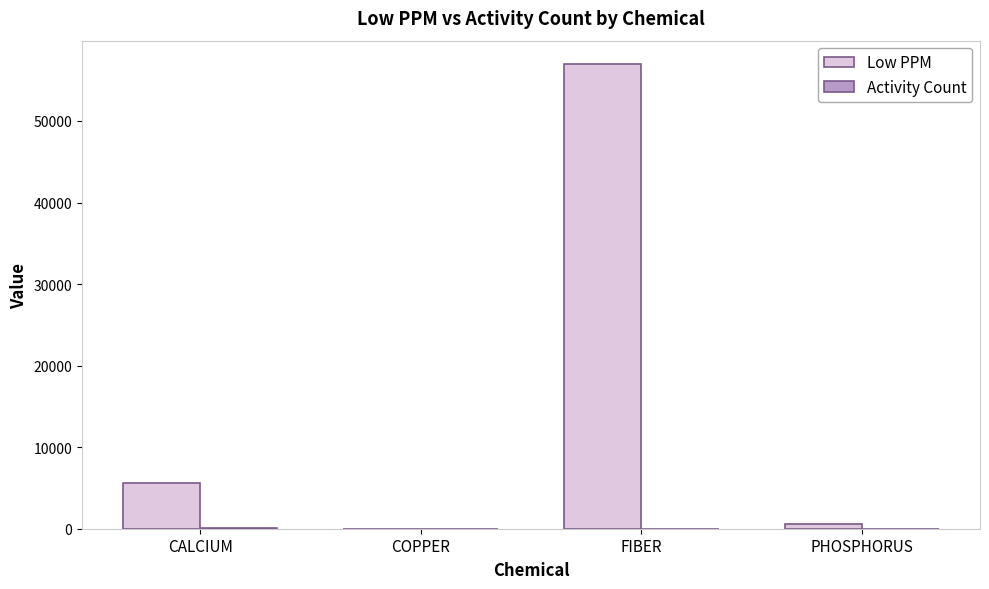

Is it true that Low PPM equals 8693 at CALCIUM?

False